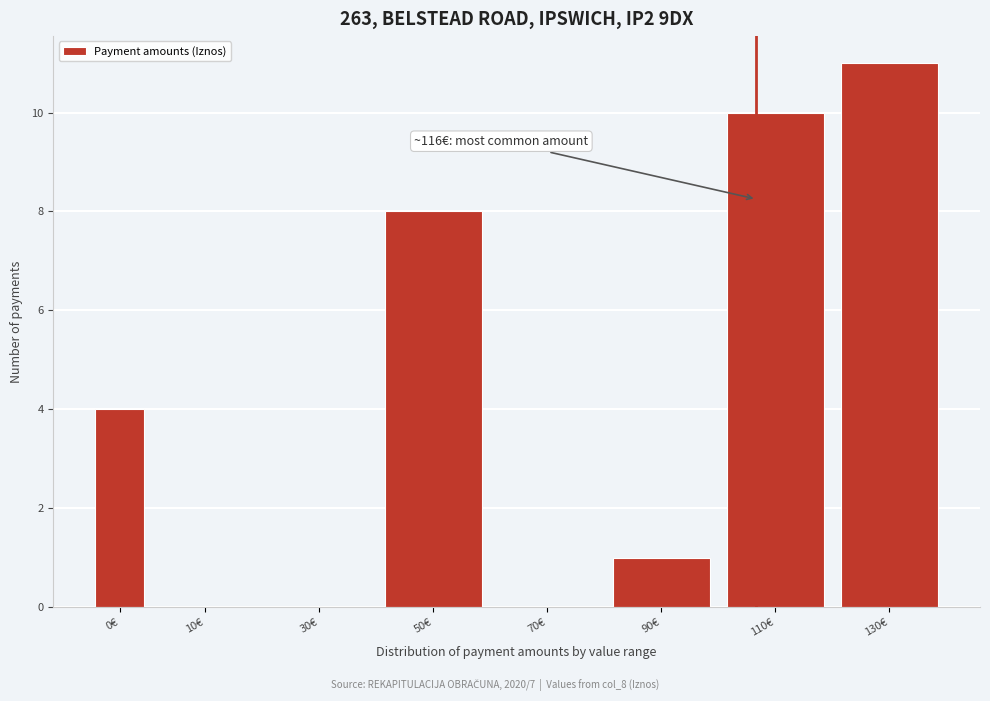

Reading left to right, transcribe all the data shown in this chart.

0€=4	10€=0	30€=0	50€=8	70€=0	90€=1	110€=10	130€=11